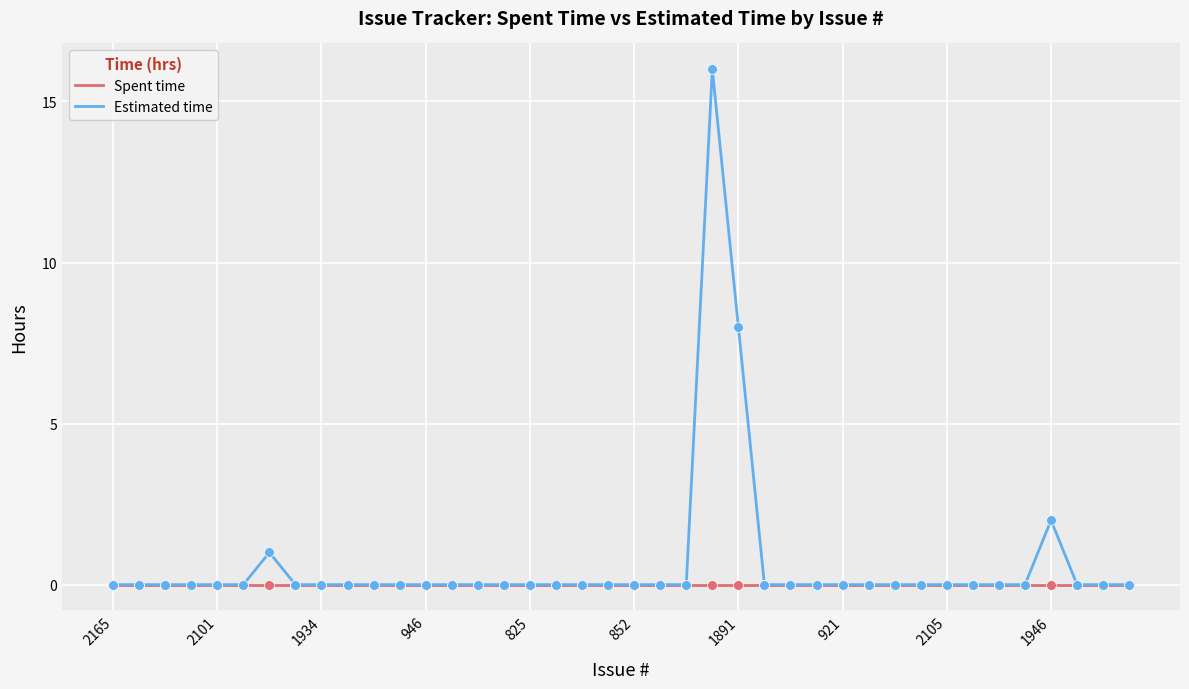

Rank the series by their maximum value, from lowest to highest.

Spent time, Estimated time